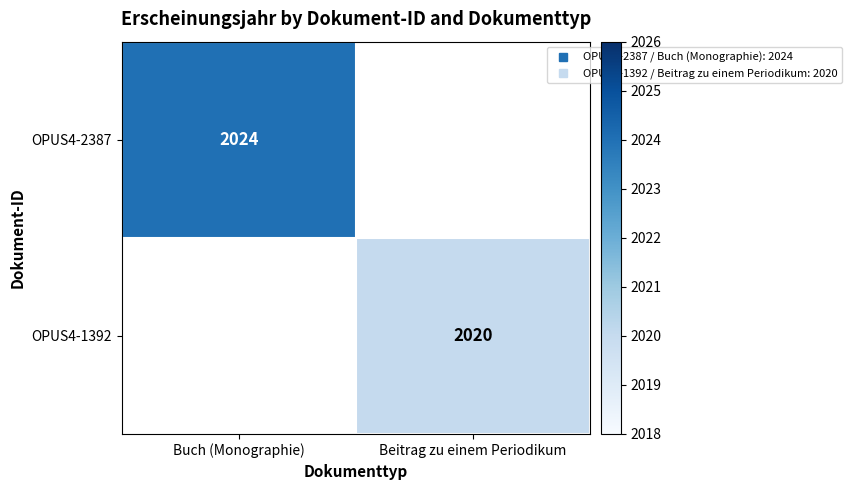

What is the smallest value displayed?

2020.0